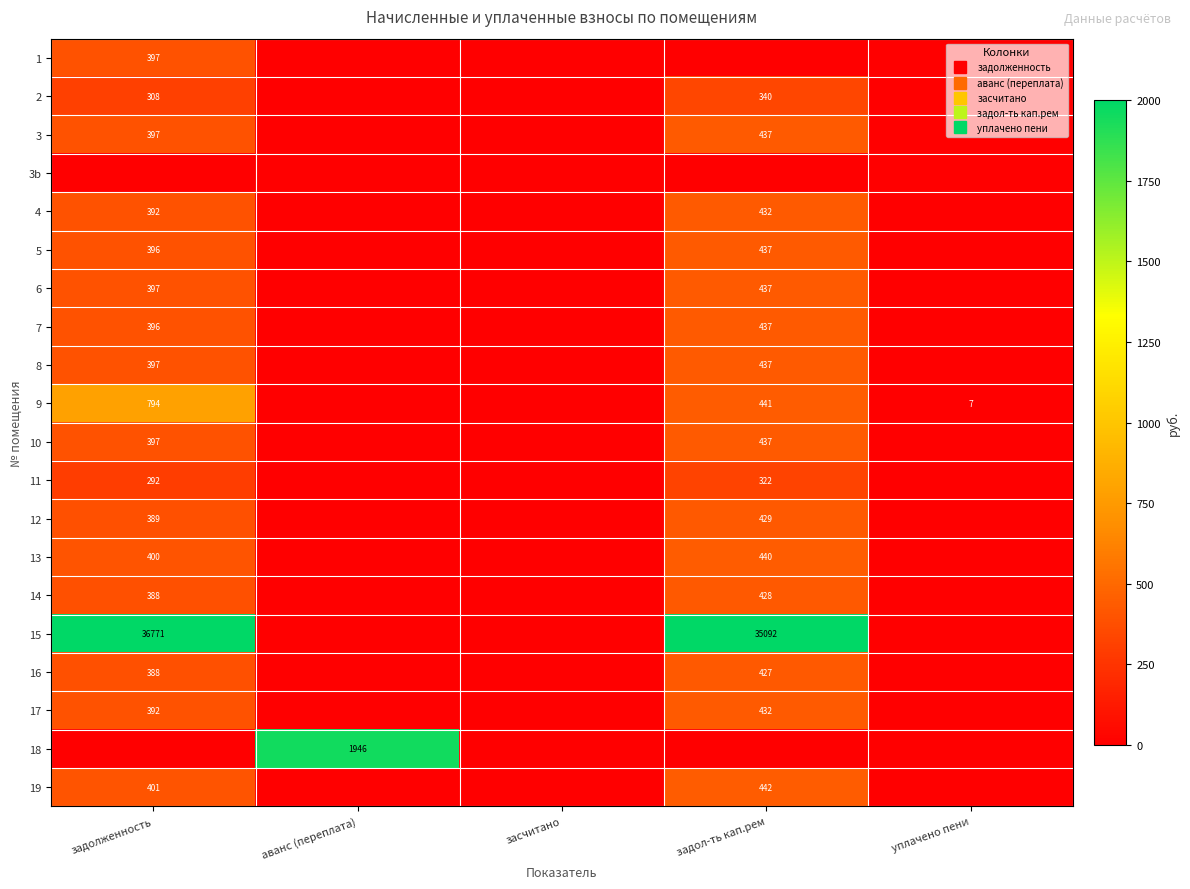

What is the sum of the 14 values at задол-ть кап.рем and уплачено пени?

427.9